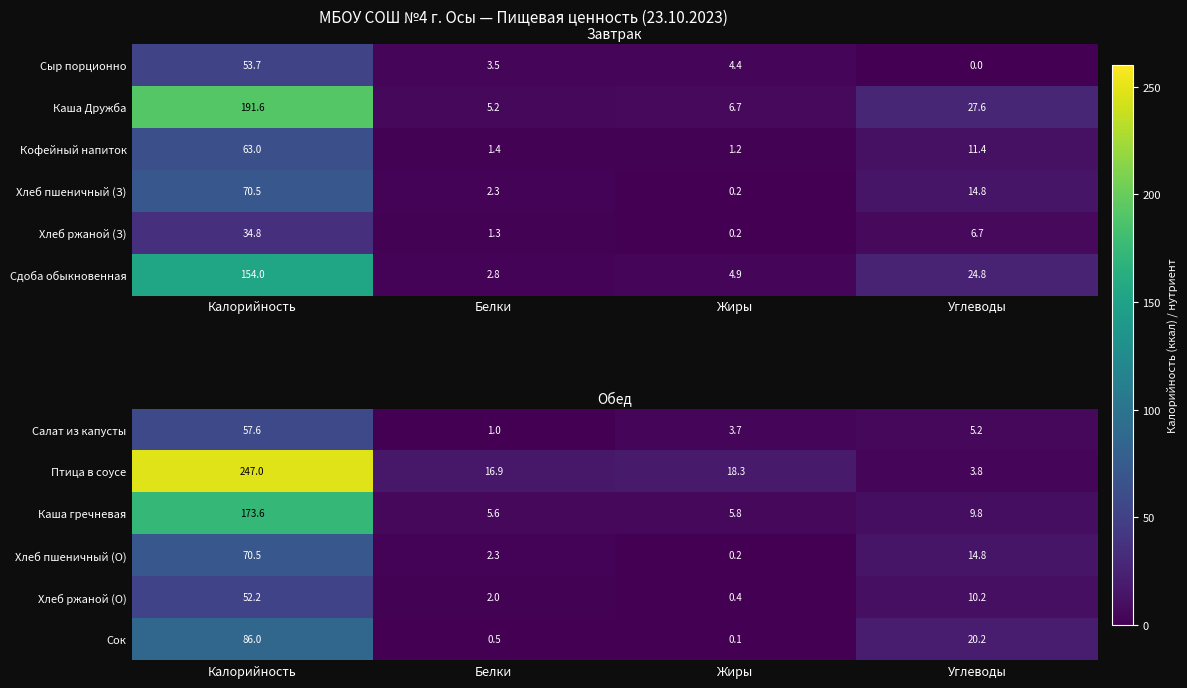

Is the value of Птица в соусе at Белки greater than the value of Хлеб пшеничный (О) at Жиры?

Yes